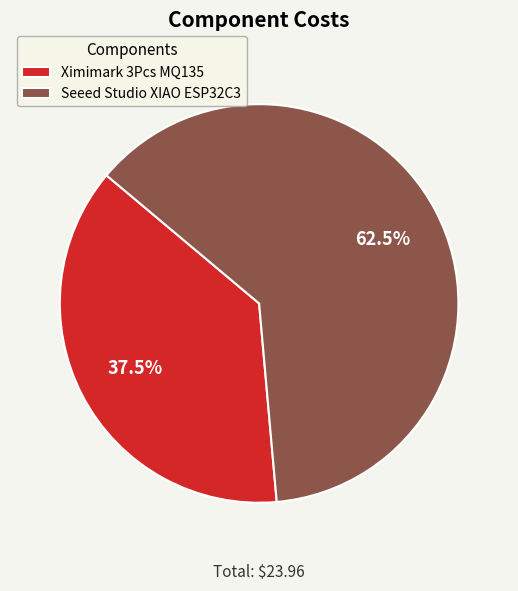

What is the ratio of the value at Ximimark 3Pcs MQ135 to the value at Seeed Studio XIAO ESP32C3?

0.6